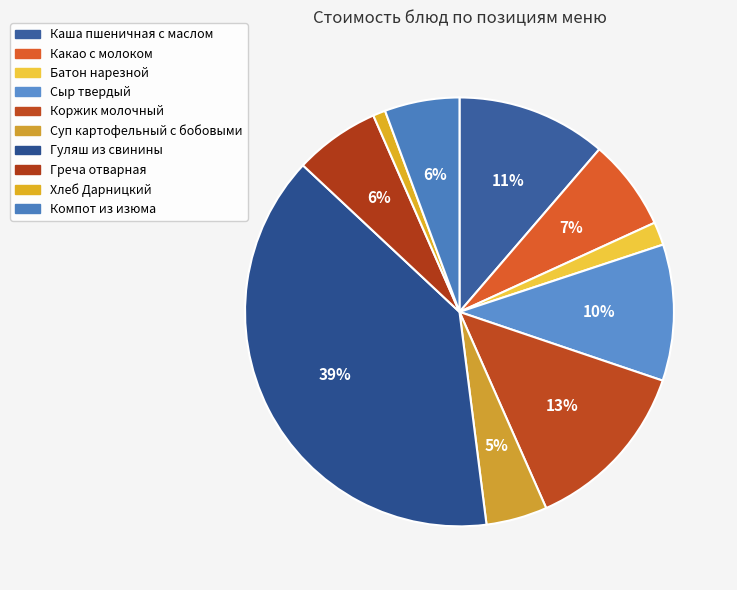

Approximately how many times larger is the value at Хлеб Дарницкий compared to Греча отварная?

0.1